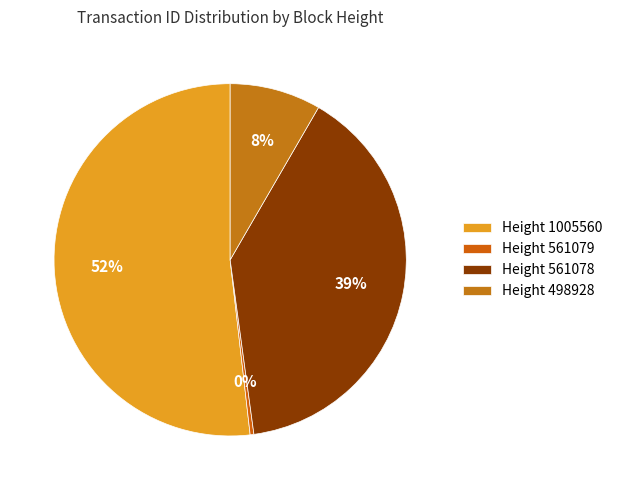

How many segments does this pie chart have?

4